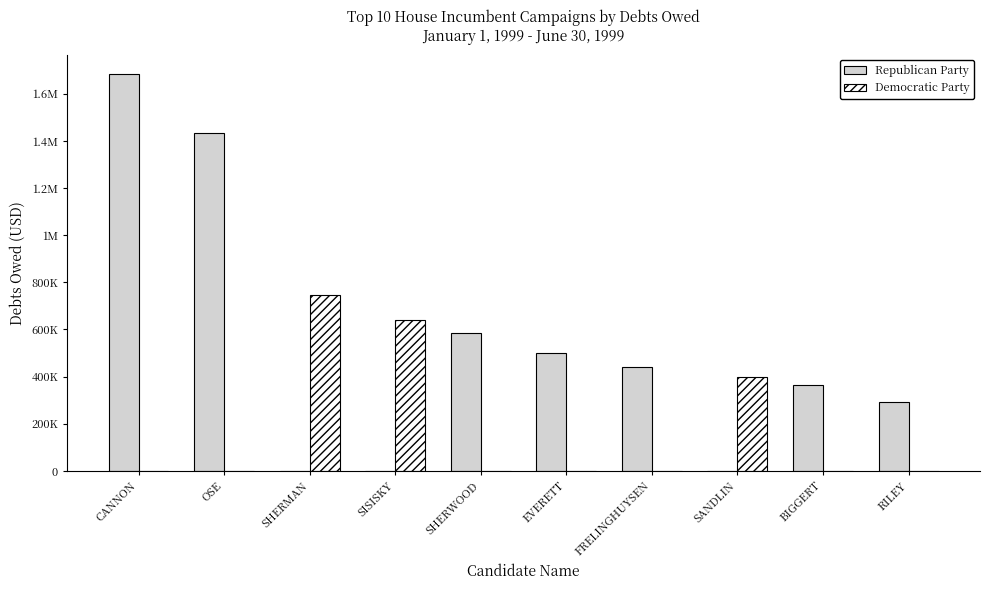

Between FRELINGHUYSEN and SANDLIN, which series saw the biggest shift?

Republican Party